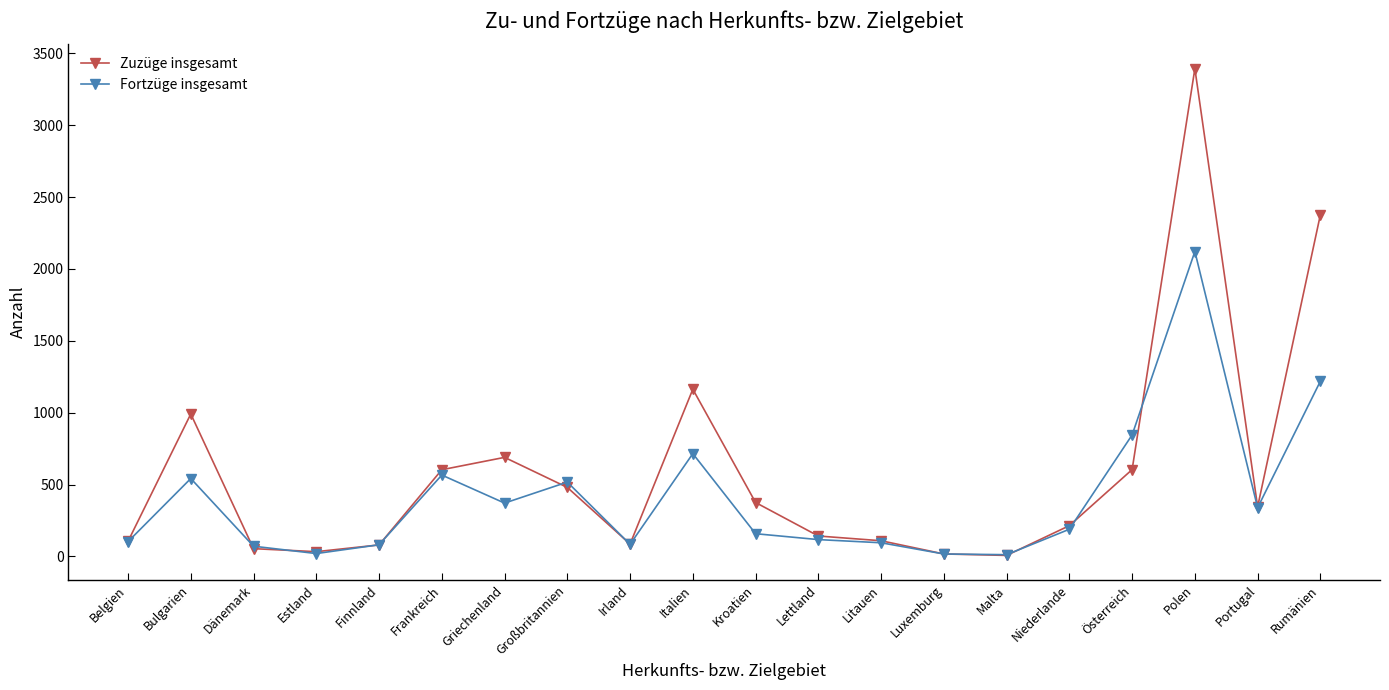

Is the value of Zuzüge insgesamt at Griechenland greater than the value of Fortzüge insgesamt at Frankreich?

Yes